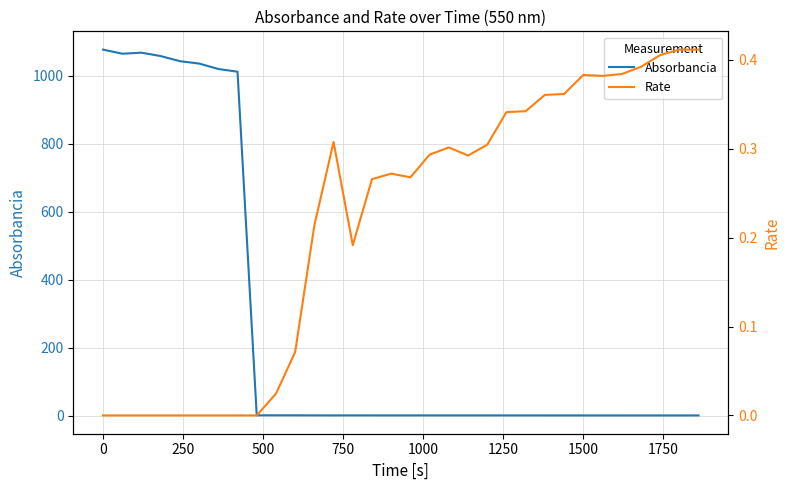

What is the highest value of the Absorbancia series?

1077.0